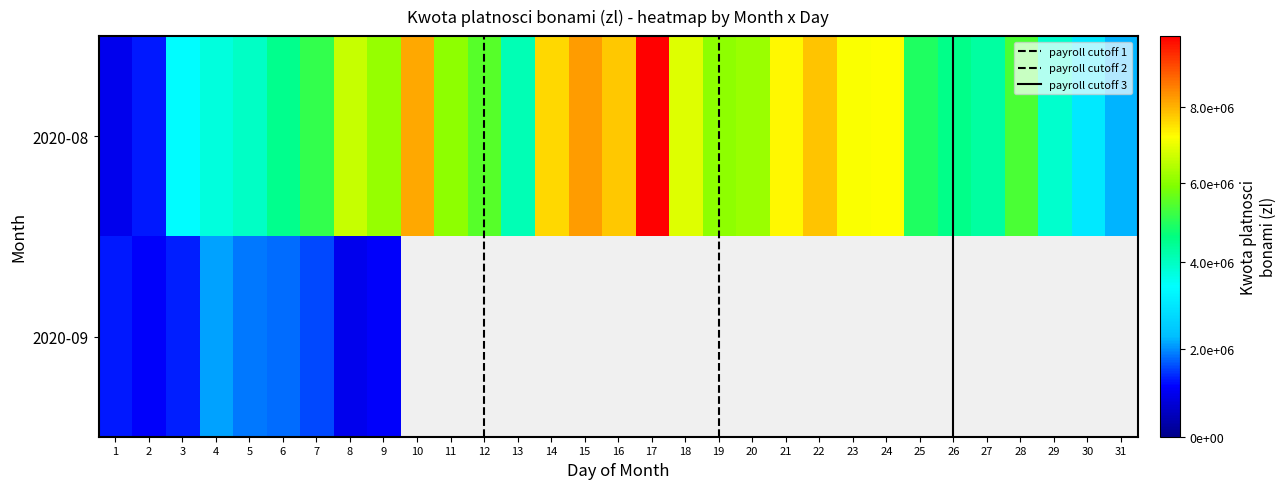

Which has a higher value, 20 or 26?

20